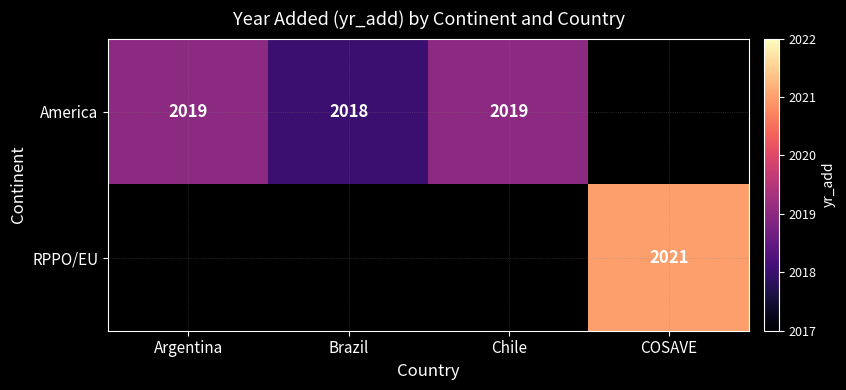

At how many categories does at least one series exceed 2019?

1